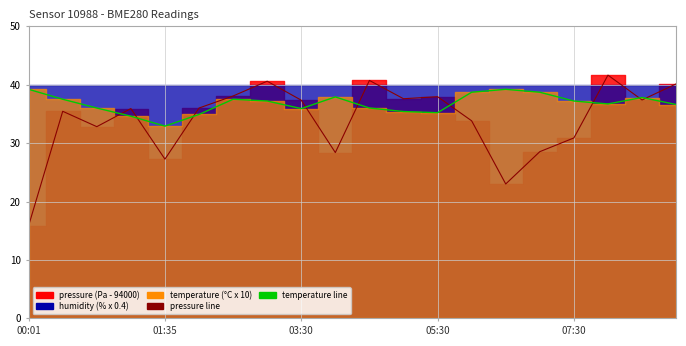

Reading right to left, what are all the values shown in this chart?

pressure line: 40.1	37.4	41.6	30.9	28.5	23.0	33.8	37.9	37.6	40.7	28.4	37.3	40.6	38.1	36.0	27.2	35.9	32.8	35.4	15.9
temperature line: 36.6	37.8	36.7	37.2	38.7	39.2	38.7	35.2	35.4	36.0	37.9	35.9	37.2	37.5	34.9	32.9	34.6	36.0	37.5	39.2